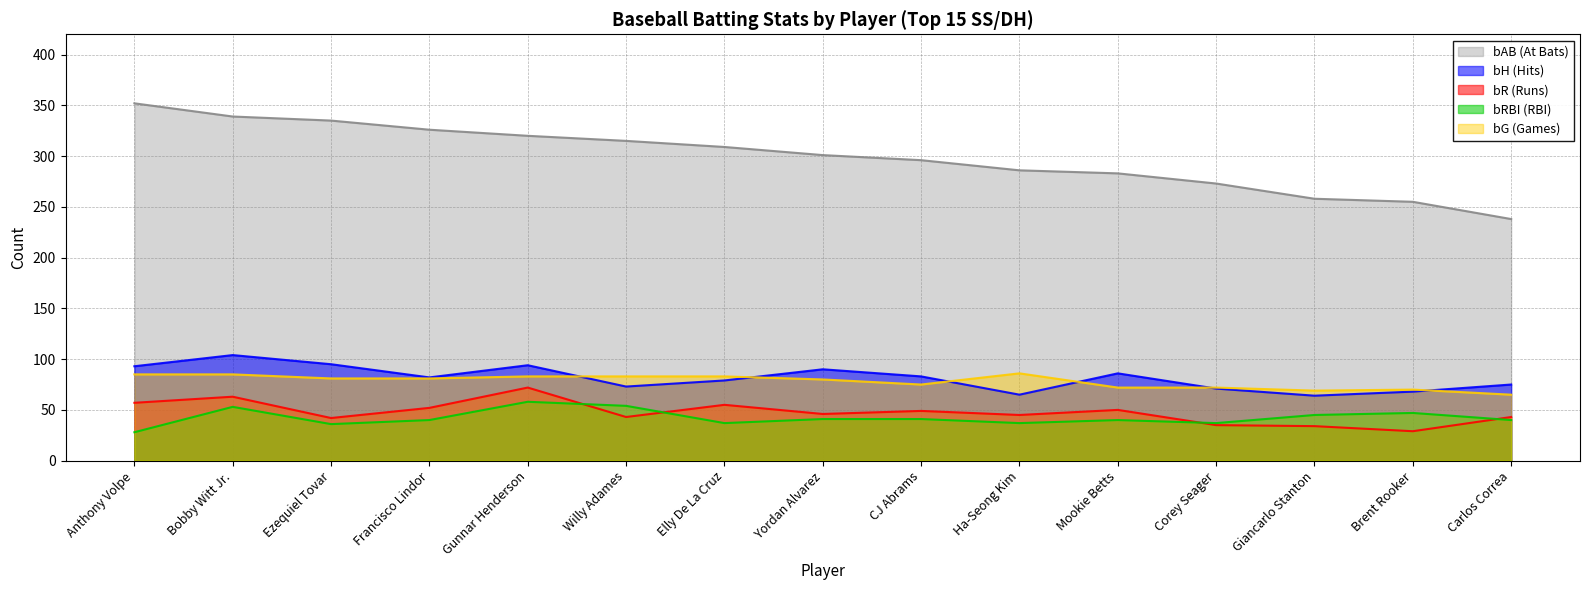

At which category does the chart reach its peak across all series?

Anthony Volpe